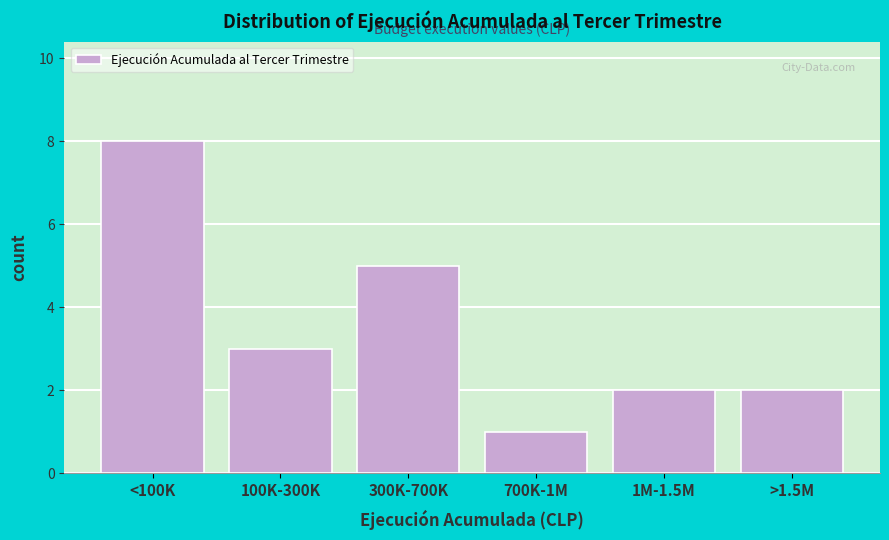

Reading left to right, transcribe all the data shown in this chart.

8	3	5	1	2	2